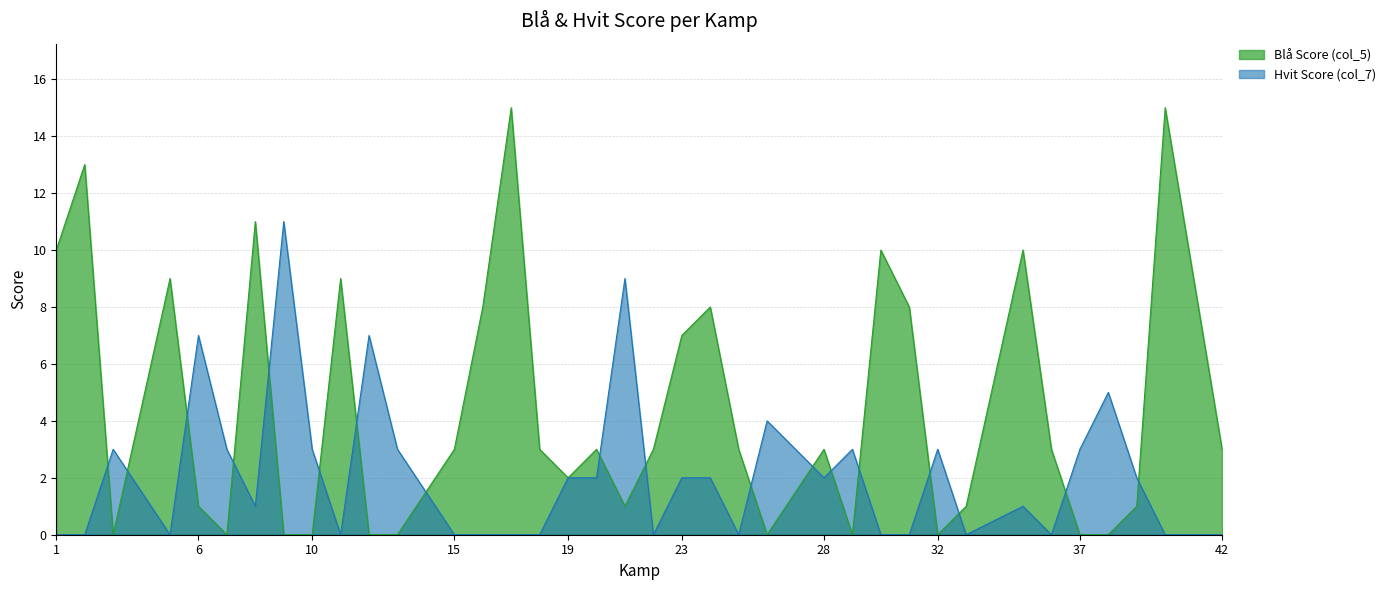

Reading left to right, transcribe all the data shown in this chart.

Blå Score (col_5): 10	13	0	9	1	0	11	0	0	9	0	0	3	8	15	3	2	3	1	3	7	8	3	0	3	0	10	8	0	1	10	3	0	0	1	15	3
Hvit Score (col_7): 0	0	3	0	7	3	1	11	3	0	7	3	0	0	0	0	2	2	9	0	2	2	0	4	2	3	0	0	3	0	1	0	3	5	2	0	0